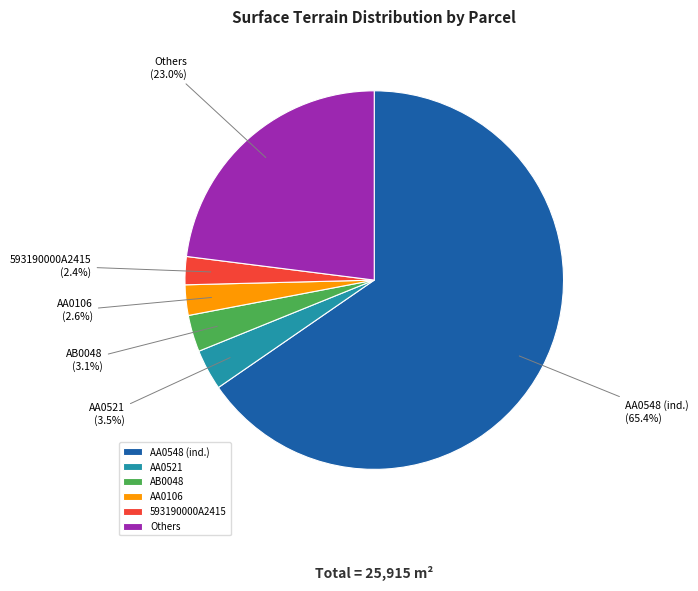

Is there a majority slice in this chart?

Yes